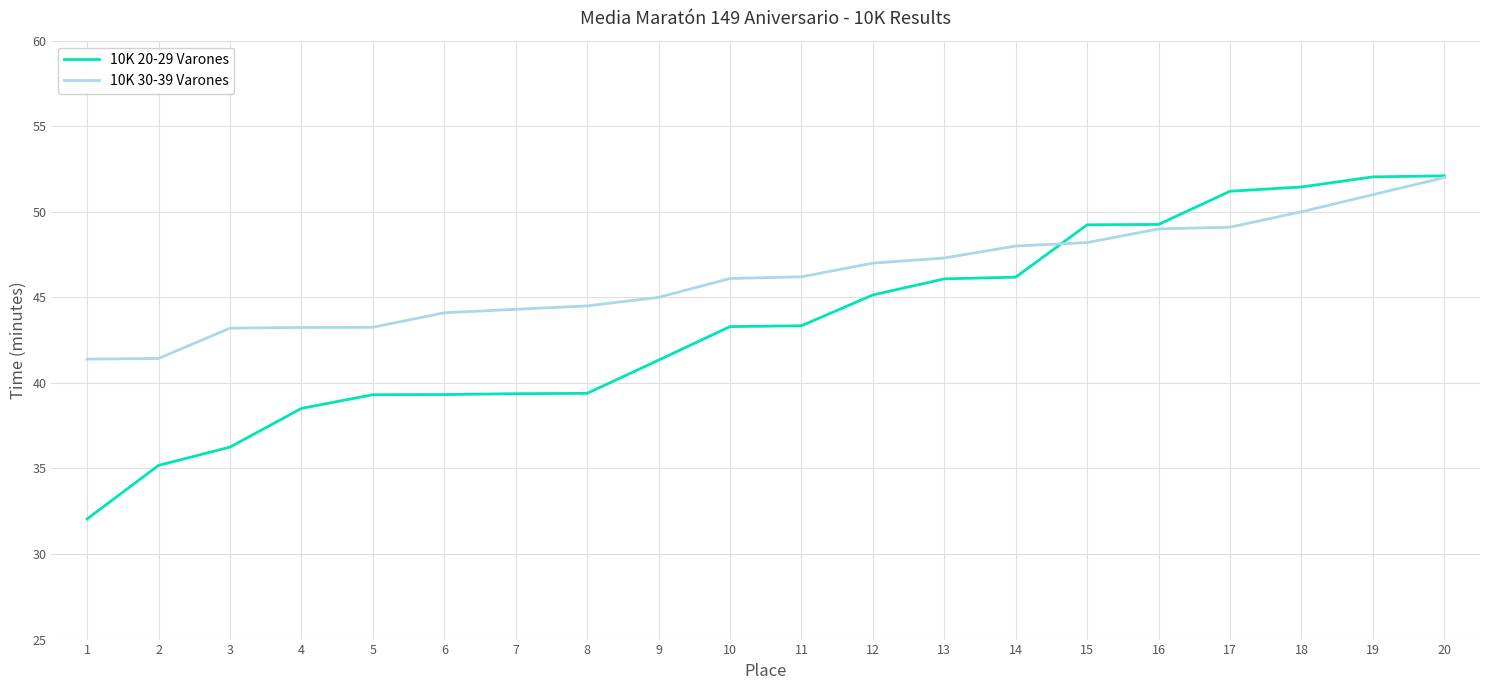

Read the 10K 30-39 Varones value at 19.

51.0